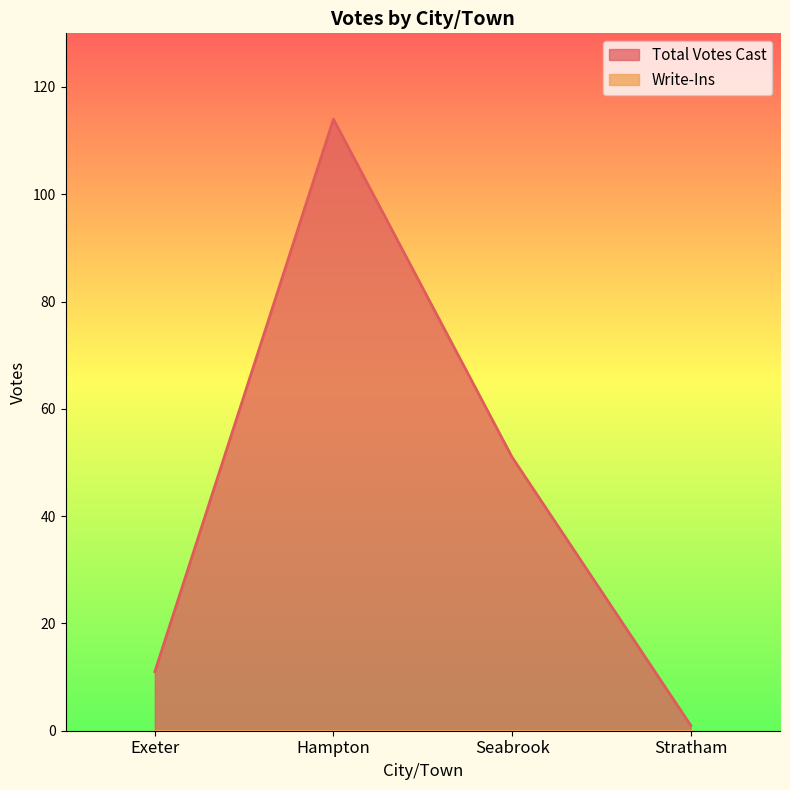

Does the chart display data point markers on the line(s)?

No